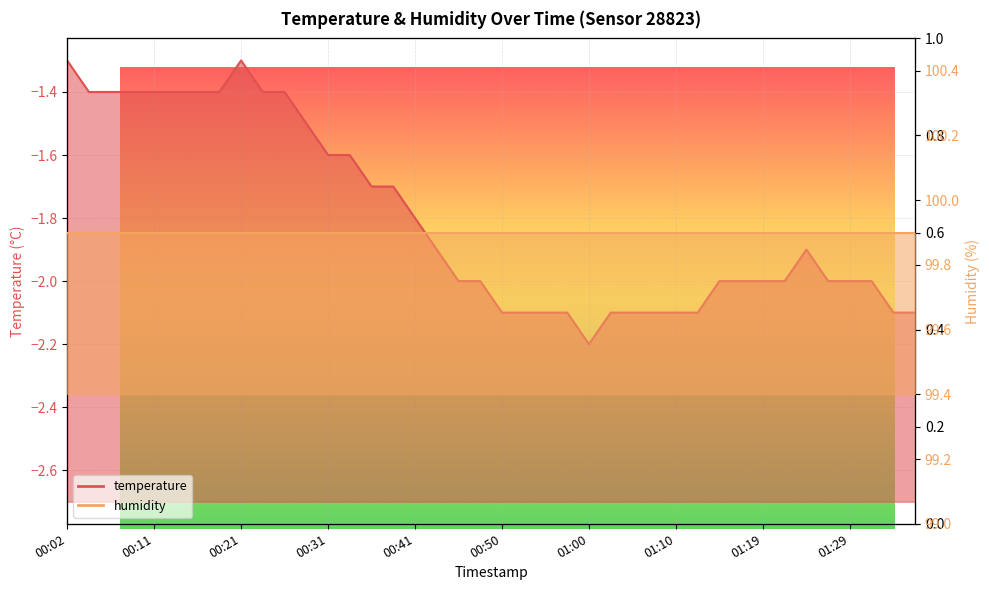

Reading left to right, what are all the values shown in this chart?

00:02=-1.3	00:04=-1.4	00:06=-1.4	00:09=-1.4	00:11=-1.4	00:14=-1.4	00:16=-1.4	00:19=-1.4	00:21=-1.3	00:23=-1.4	00:26=-1.4	00:28=-1.5	00:31=-1.6	00:33=-1.6	00:36=-1.7	00:38=-1.7	00:41=-1.8	00:43=-1.9	00:45=-2.0	00:48=-2.0	00:50=-2.1	00:53=-2.1	00:55=-2.1	00:58=-2.1	01:00=-2.2	01:02=-2.1	01:05=-2.1	01:07=-2.1	01:10=-2.1	01:12=-2.1	01:15=-2.0	01:17=-2.0	01:19=-2.0	01:22=-2.0	01:24=-1.9	01:27=-2.0	01:29=-2.0	01:32=-2.0	01:34=-2.1	01:36=-2.1